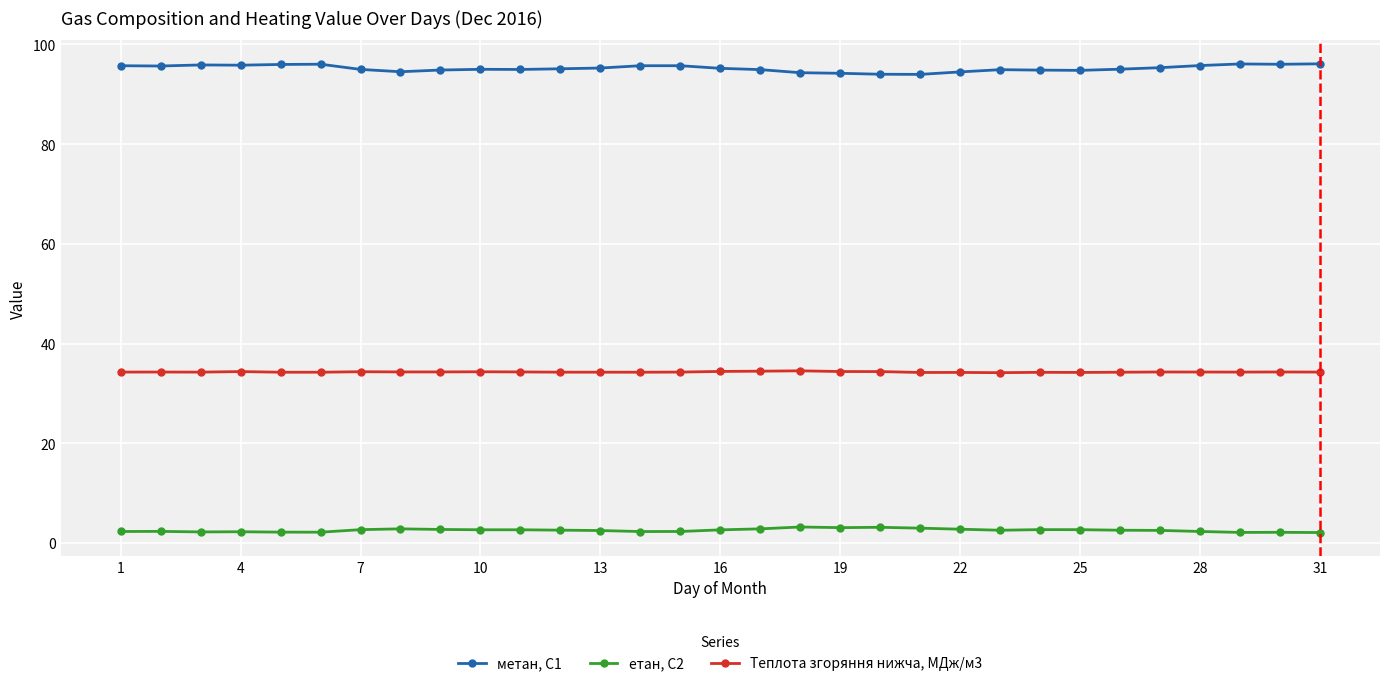

Which series has the largest total across all categories?

метан, С1